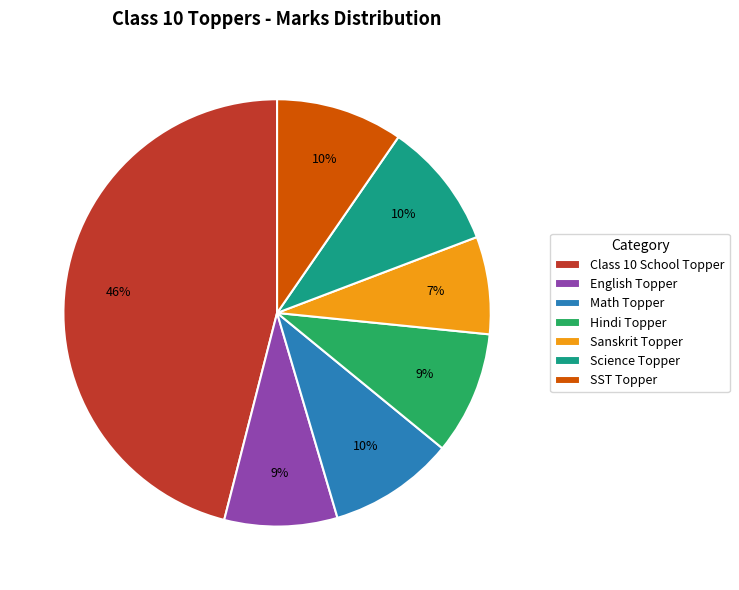

Which slice is the largest?

Class 10 School Topper